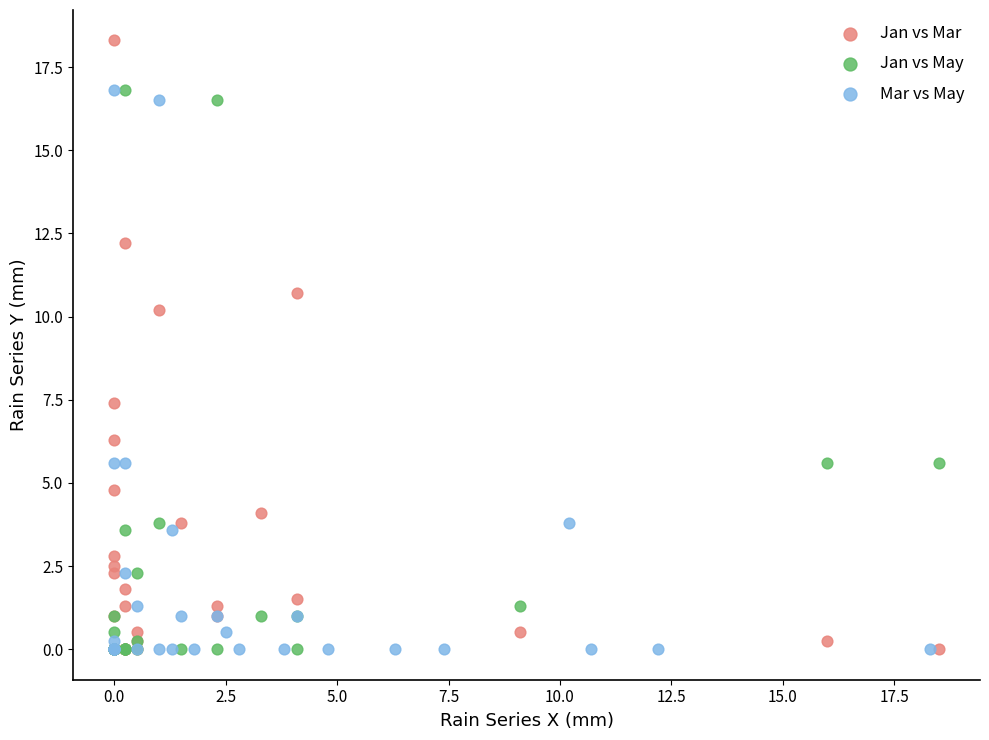

Which series has the largest Y range (max minus min)?

Jan vs Mar